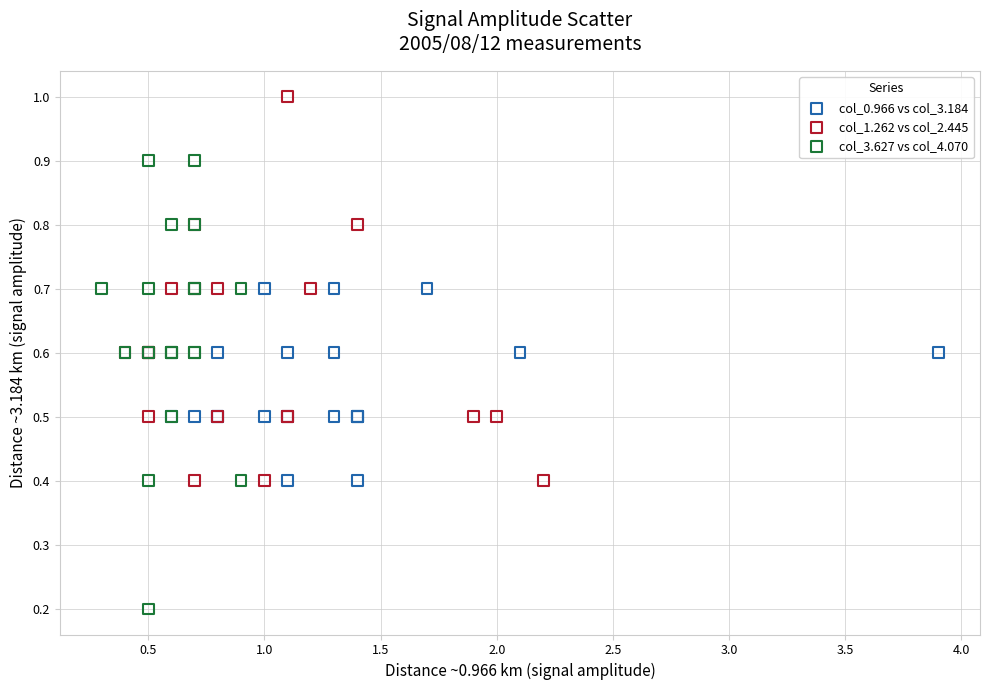

Which series contains the highest Y value?

col_1.262 vs col_2.445